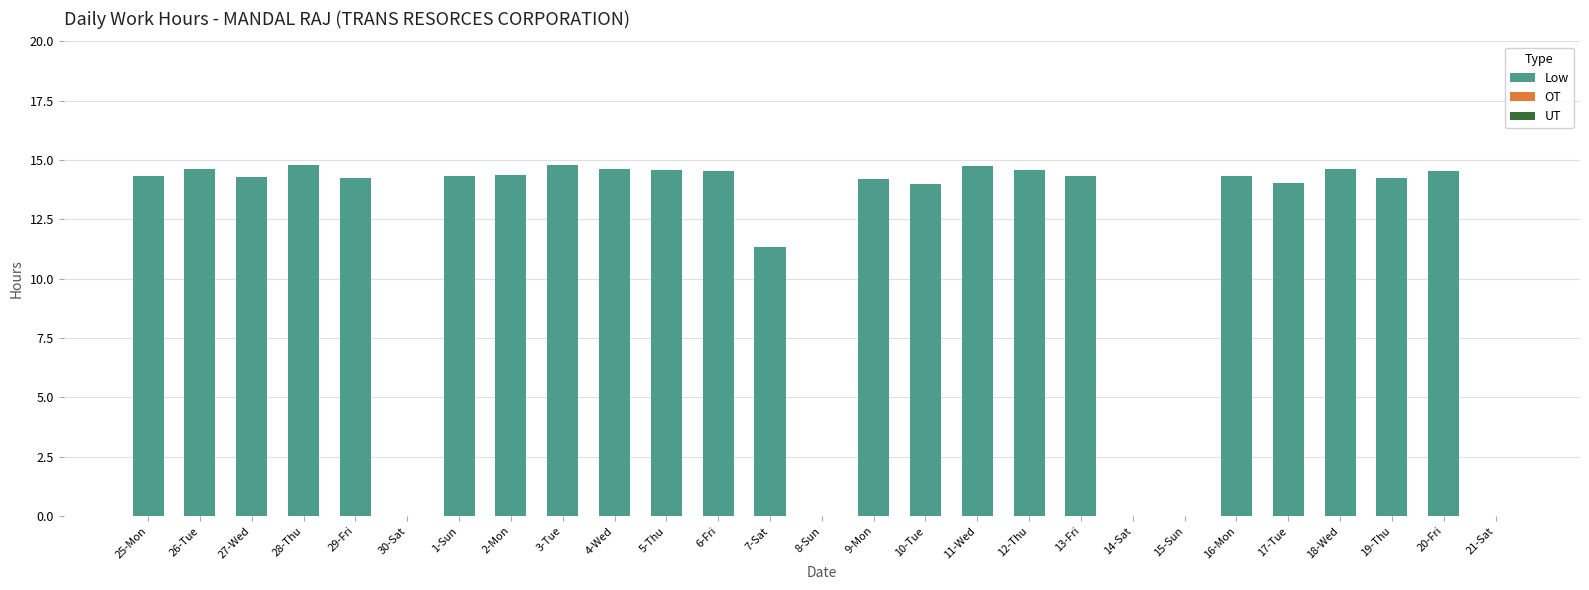

True or false: the data shows 14.8 at 3-Tue.

True